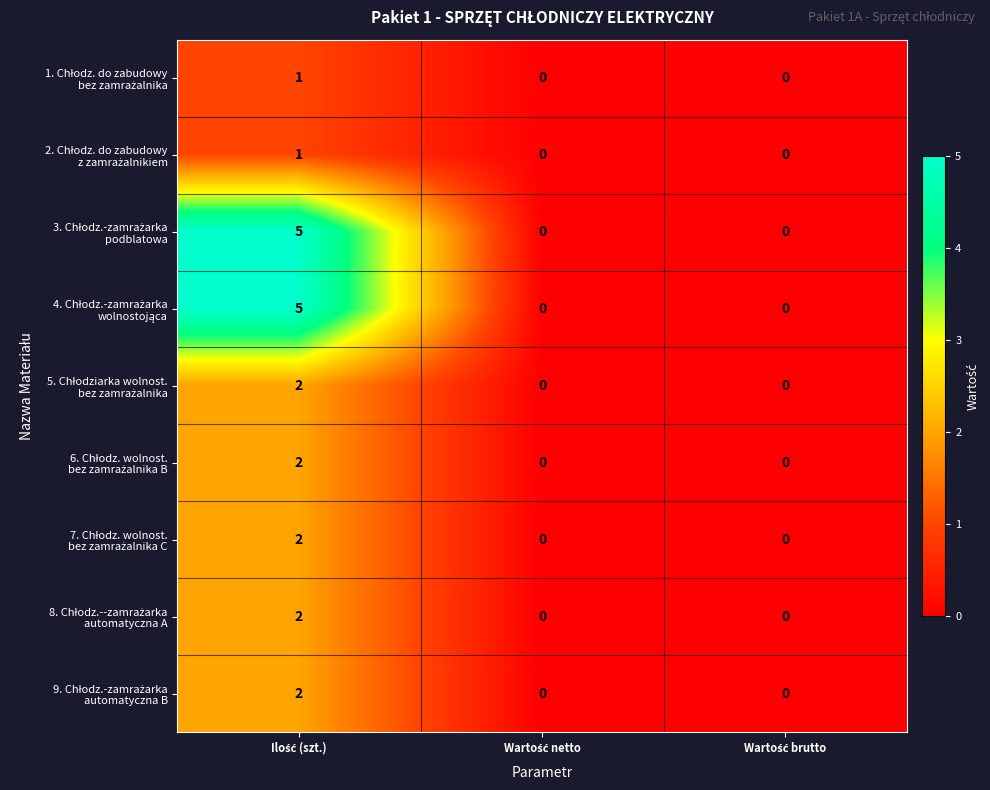

What is the greatest value displayed?

5